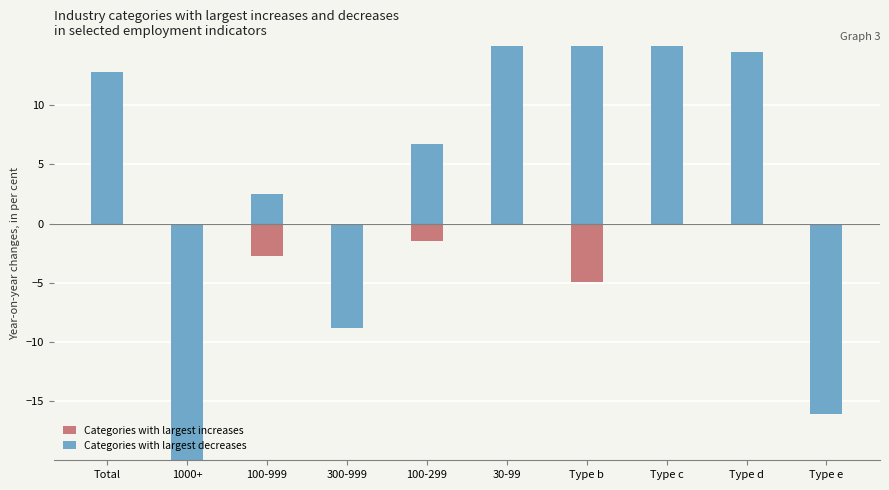

At which category is the sum across all series the highest?

Type c